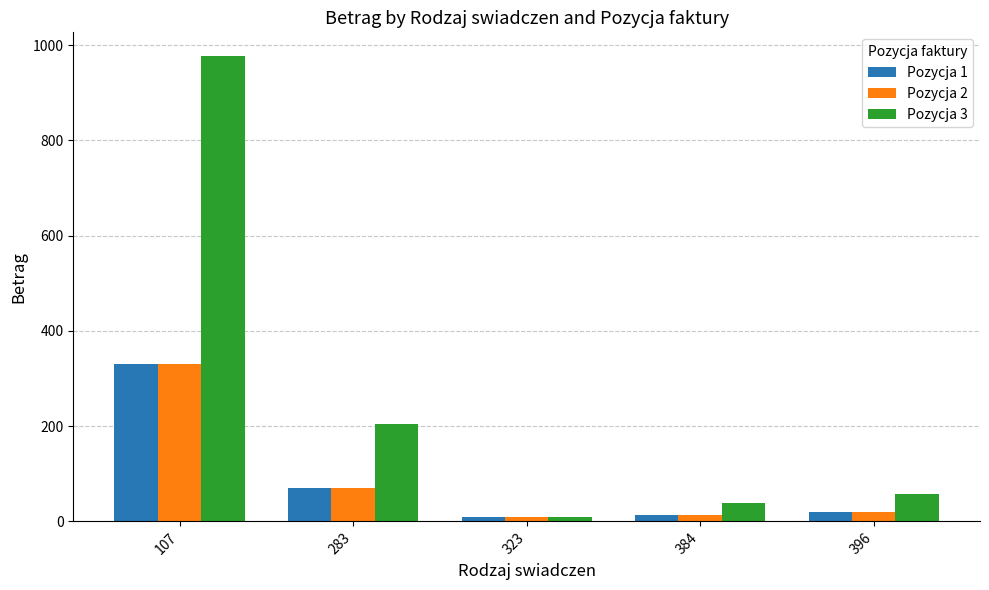

Reading right to left, list all the values displayed in this chart.

Pozycja 1: 396=19.6	384=13.1	323=8.7	283=69.4	107=330.7
Pozycja 2: 396=19.6	384=13.1	323=8.7	283=69.4	107=330.7
Pozycja 3: 396=57.8	384=38.8	323=8.7	283=205.3	107=977.7